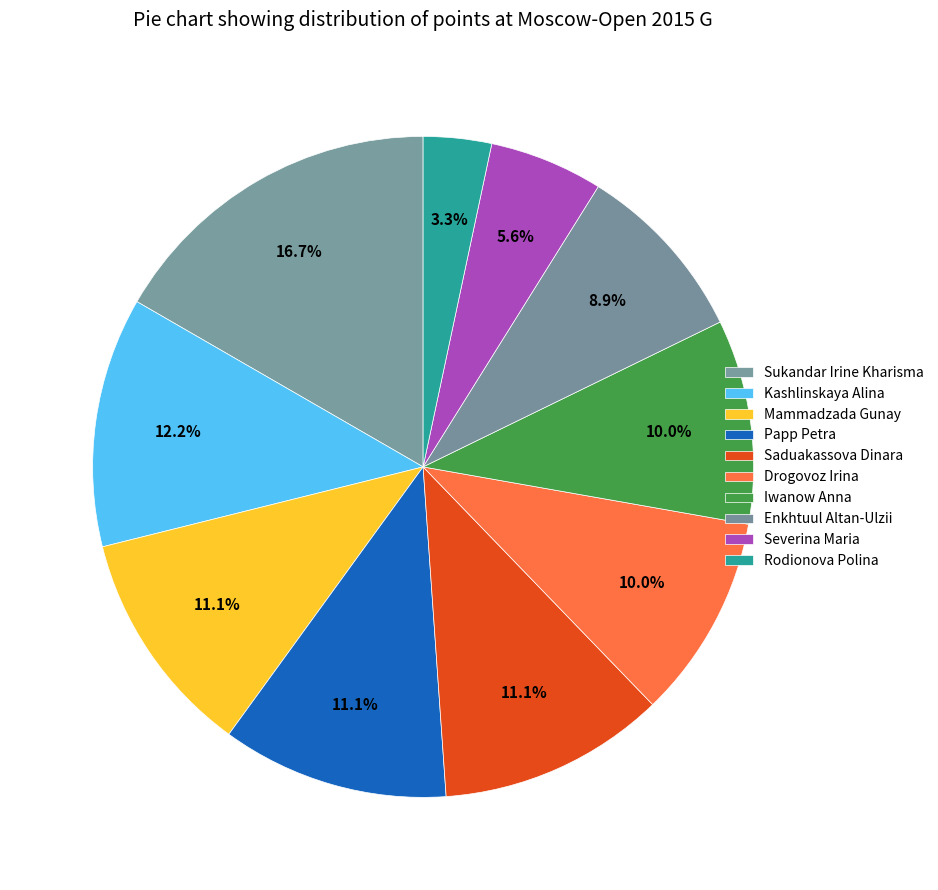

To the nearest percent, what is the difference between the largest and smallest slice percentages?

13%